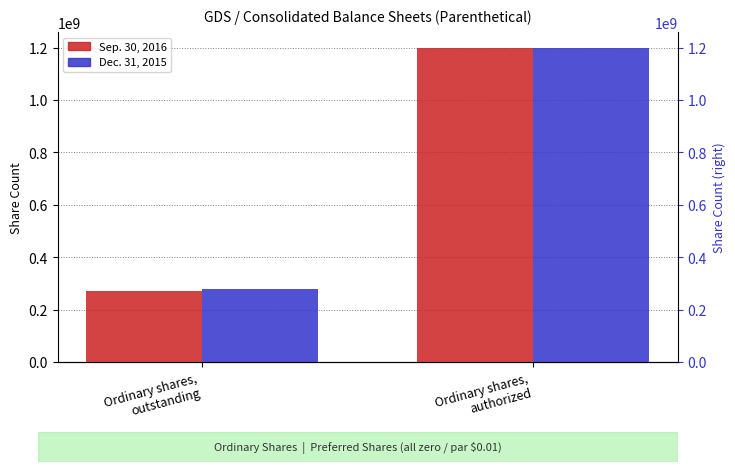

True or false: Sep. 30, 2016 has a value of 133241391 at Ordinary shares,
outstanding.

False